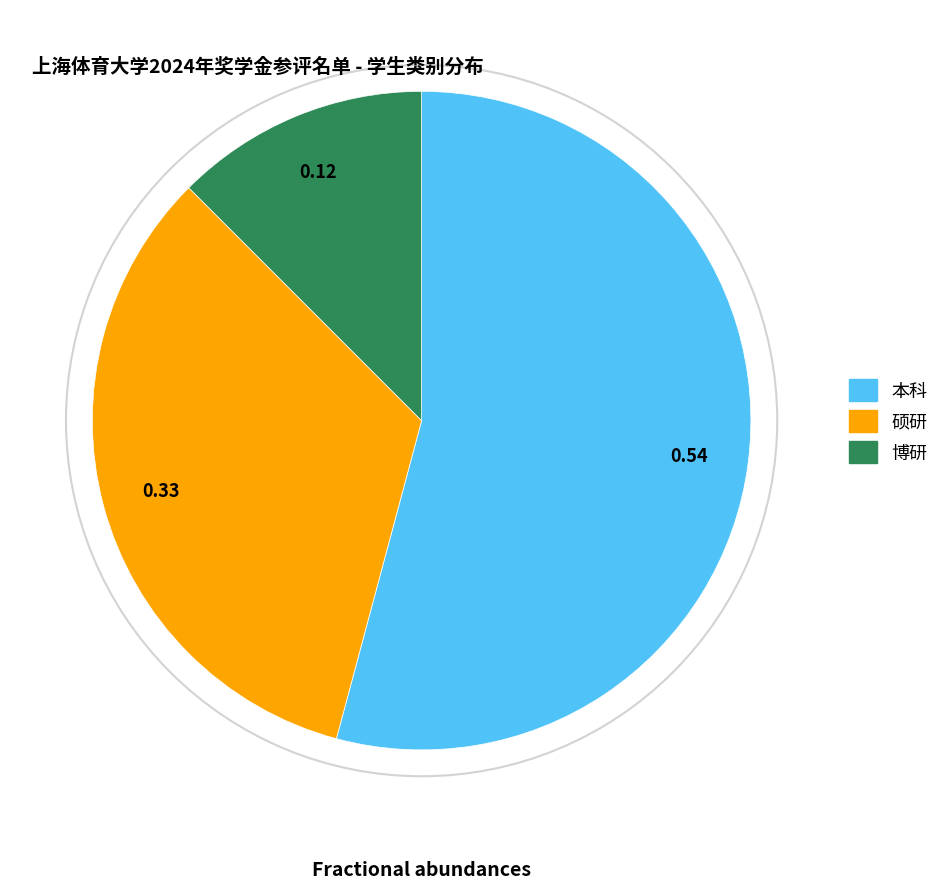

What is the largest slice in the pie chart?

本科